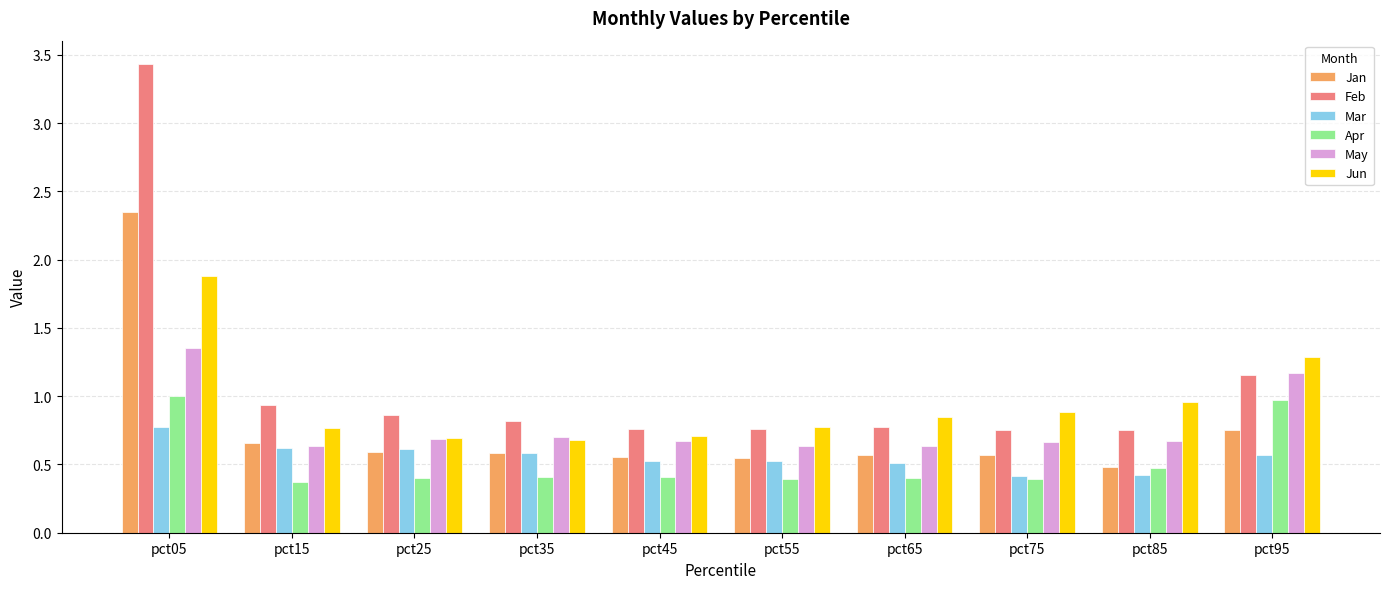

Are the bars horizontal?

No